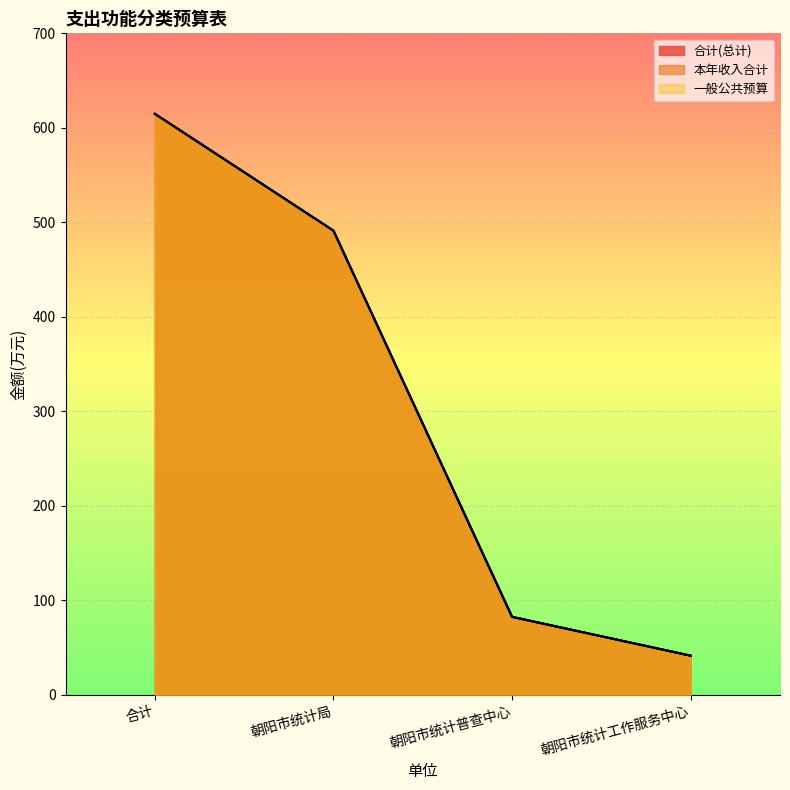

Which series has the widest spread of values?

合计(总计)